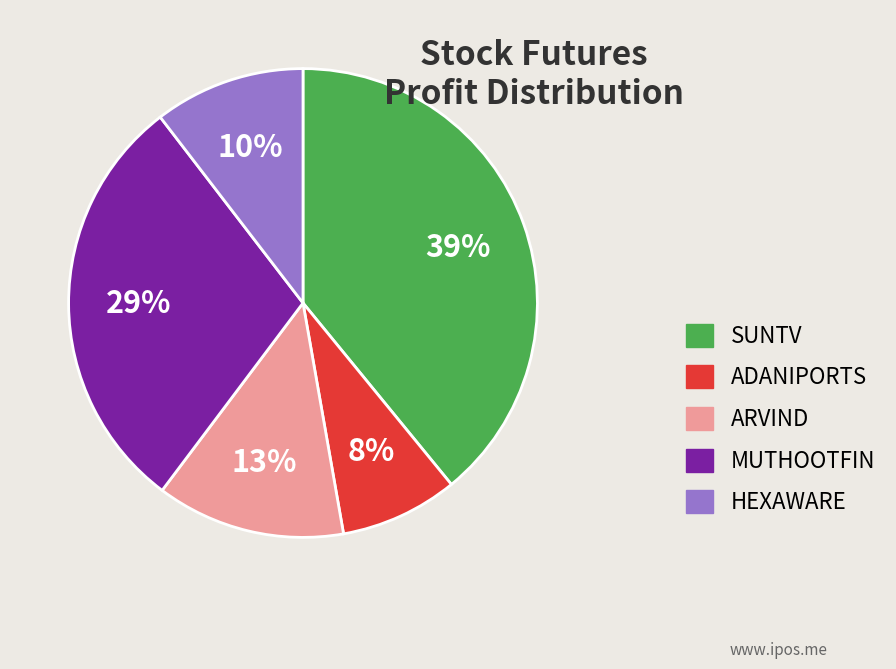

Is the sum of ADANIPORTS and HEXAWARE greater than half?

No